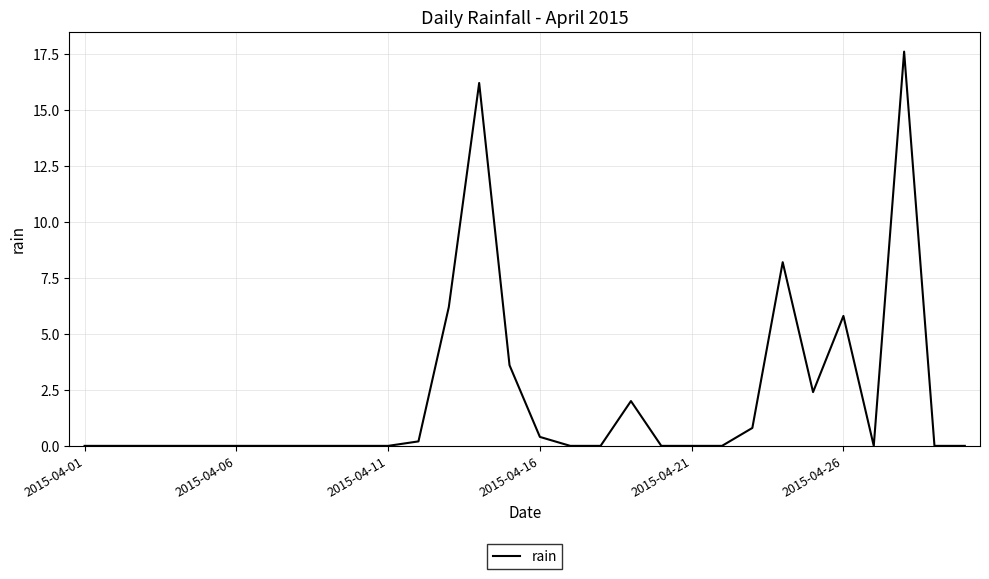

What is the greatest value displayed?

17.6